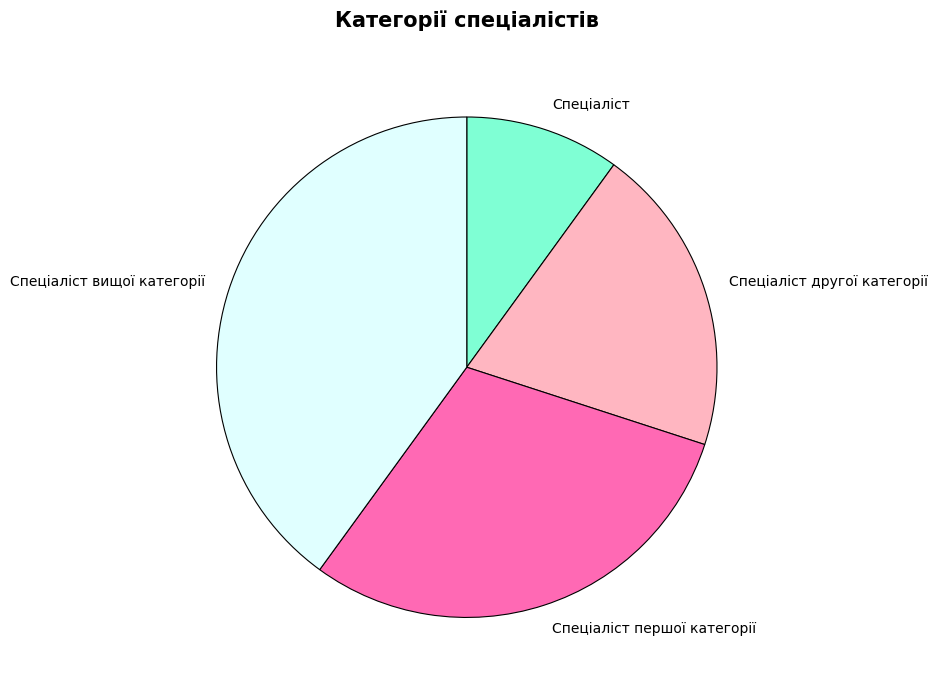

Which has a higher value, Спеціаліст другої категорії or Спеціаліст вищої категорії?

Спеціаліст вищої категорії